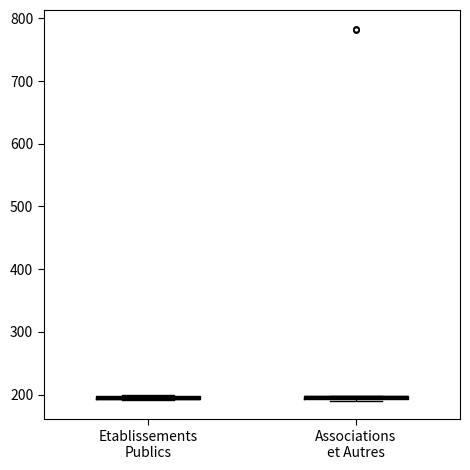

Where is the upper edge of the box for Associations et Autres on the y-axis? The values are not printed on the chart, so give them approximately, as read against the axis.

200